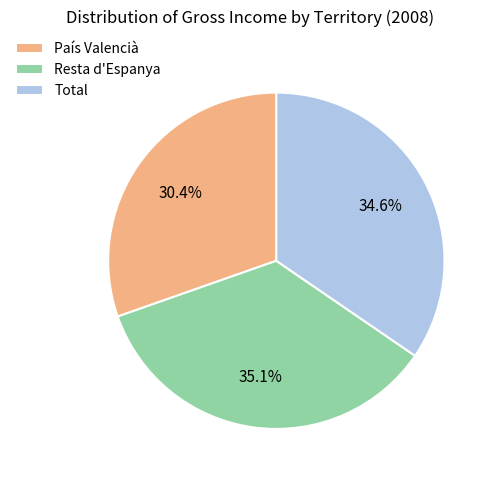

Is the sum of País Valencià and Resta d'Espanya greater than half?

Yes